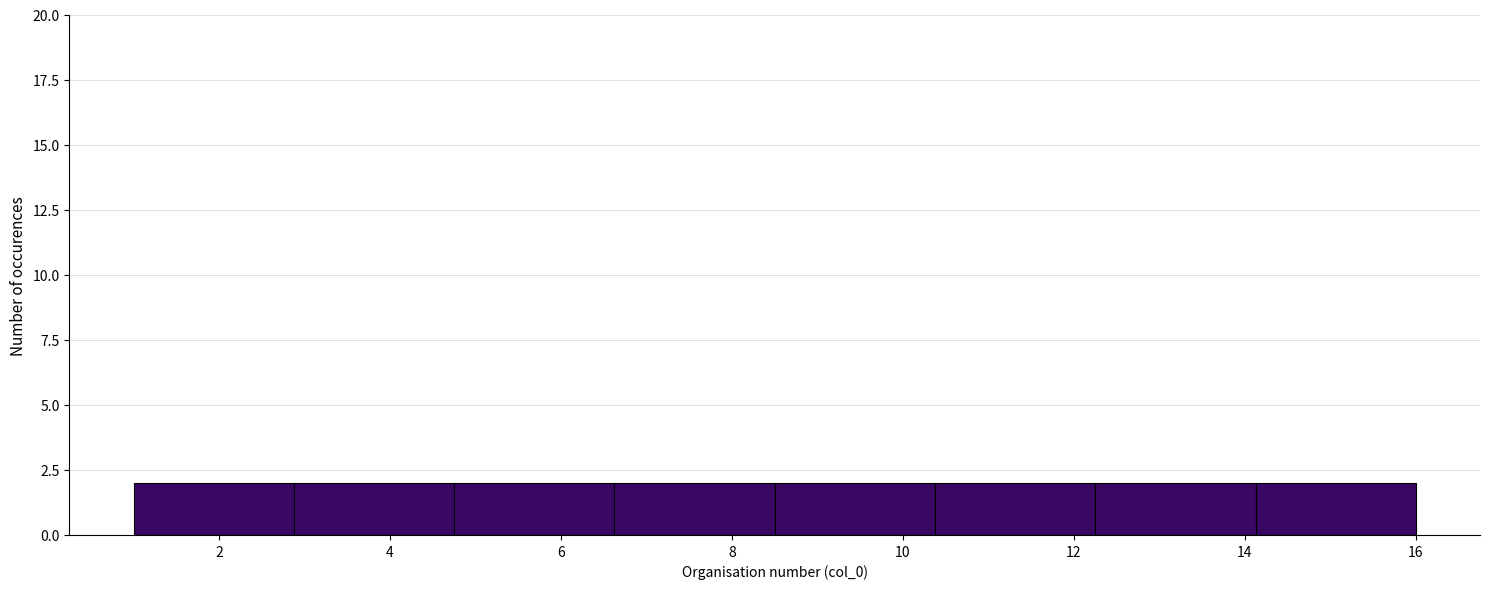

Reading left to right, list every bar in this chart as the range it spans on the x-axis followed by its height. Neither the bar edges nor the heights are printed on the chart, so give them approximately, as read against the axes.

1.0 to 2.8: 2
2.8 to 4.8: 2
4.8 to 6.6: 2
6.6 to 8.6: 2
8.6 to 10.4: 2
10.4 to 12.2: 2
12.2 to 14.2: 2
14.2 to 16.0: 2